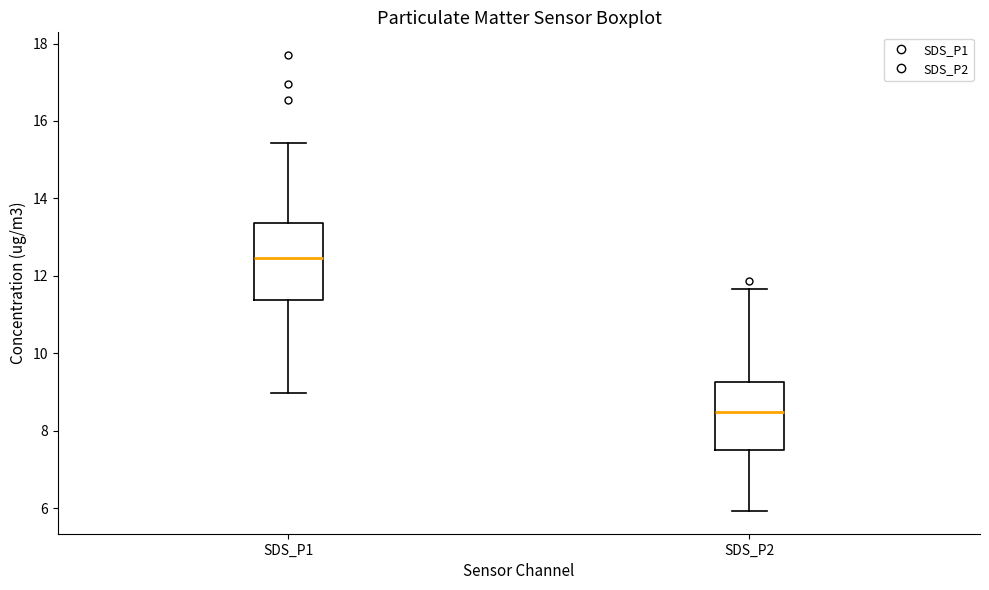

Comparing the boxes themselves (not the whiskers), which one is the tallest?

SDS_P1